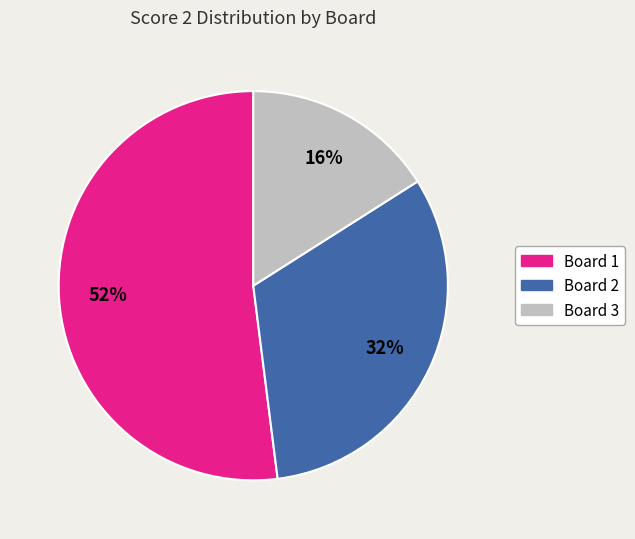

Approximately how many times larger is the value at Board 1 compared to Board 2?

1.6